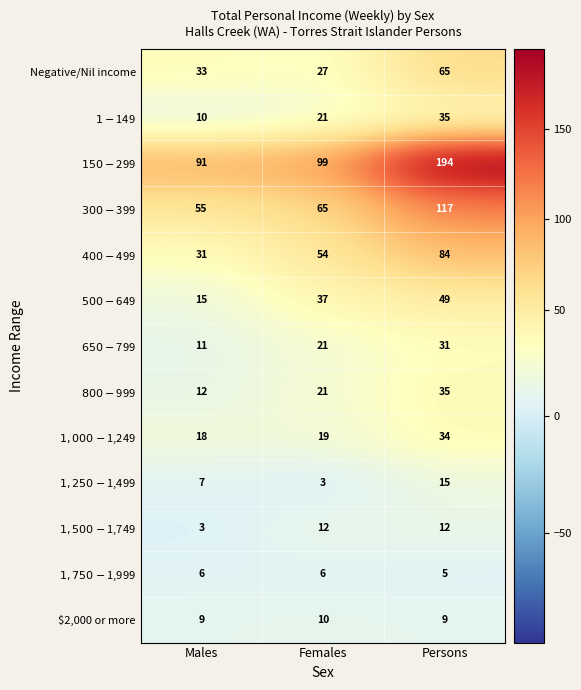

True or false: $2,000 or more has a value of 10 at Females.

True